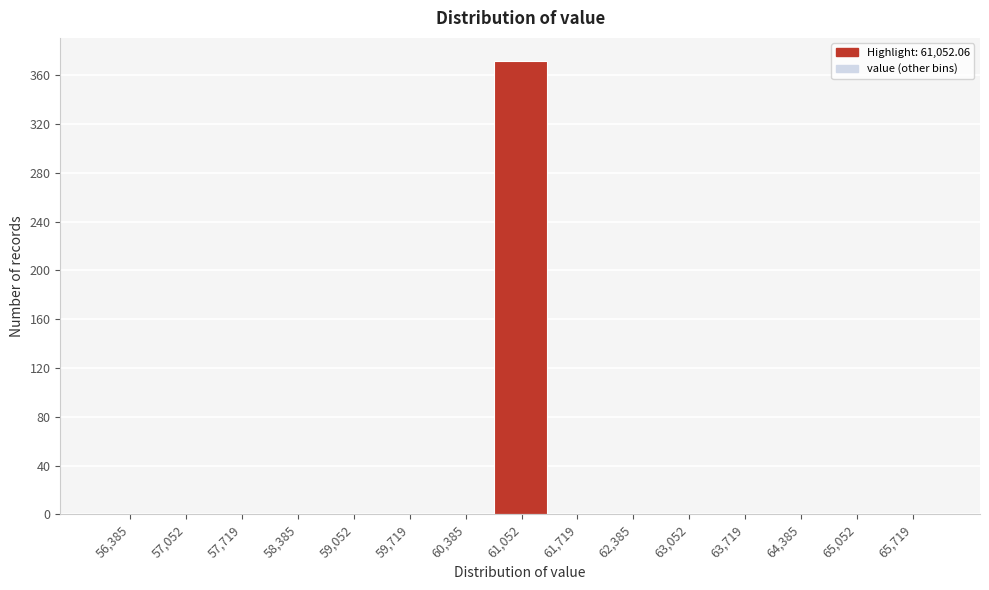

Over which range of the x-axis is the bar tallest?

60700 to 61400